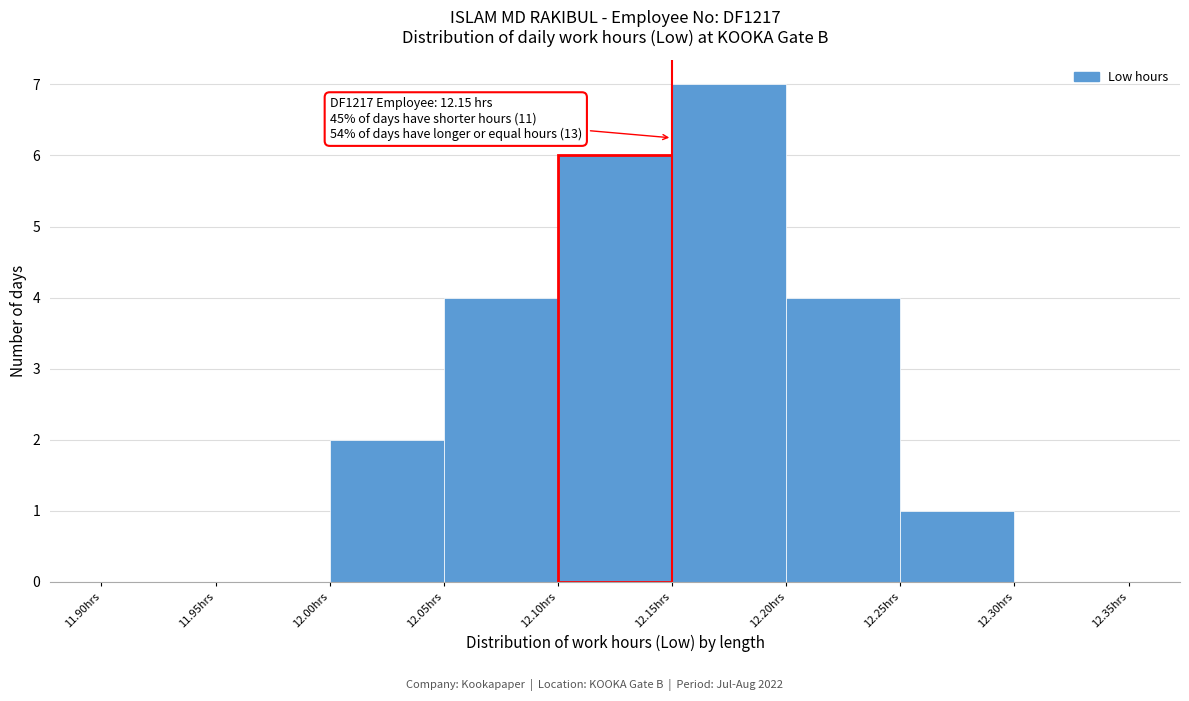

Which range on the x-axis has the tallest bar?

12.15 to 12.20